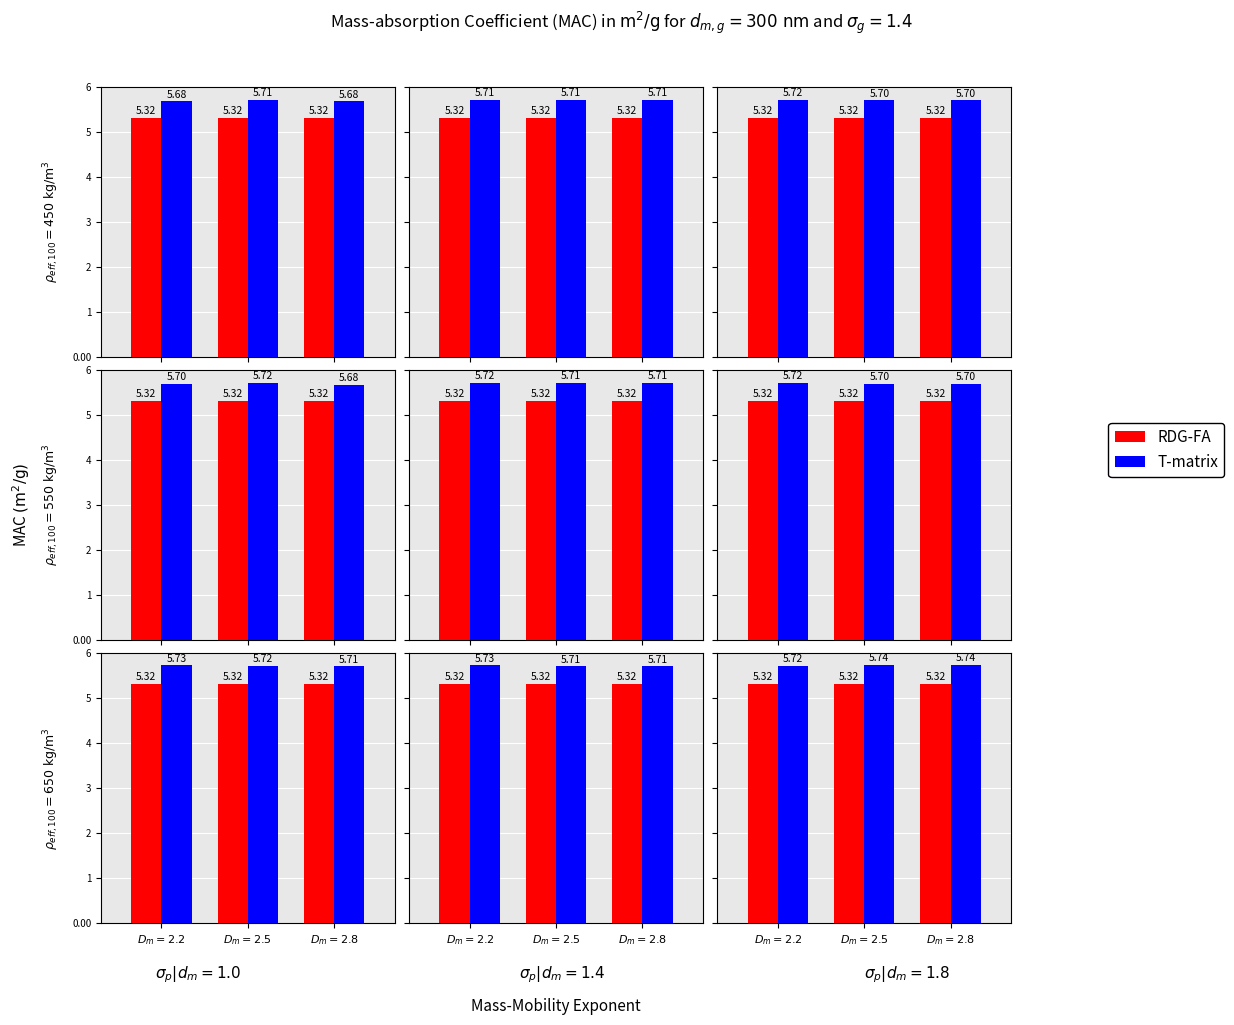

At how many categories does at least one series exceed 5?

3